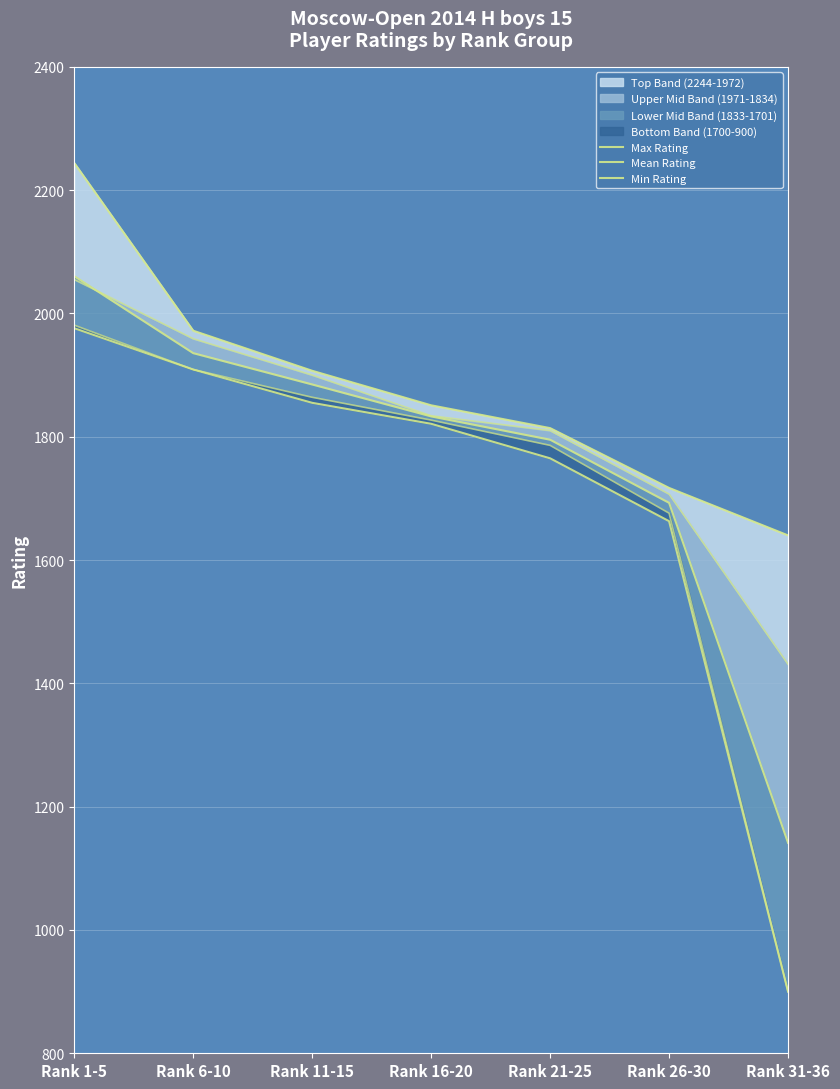

Does the chart display data point markers on the line(s)?

No